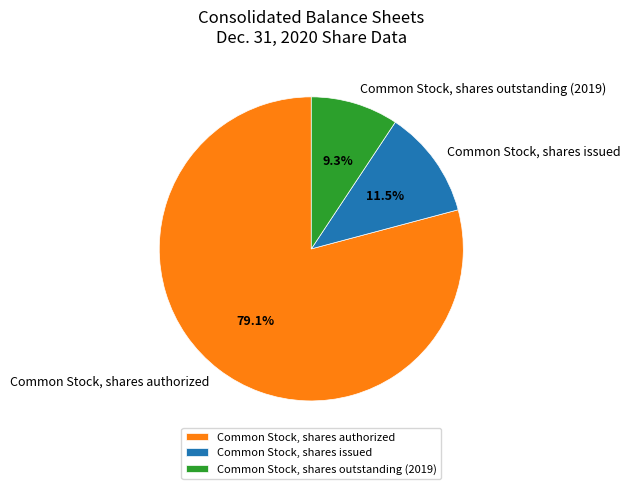

Rank the categories by value from highest to lowest.

Common Stock, shares authorized, Common Stock, shares issued, Common Stock, shares outstanding (2019)